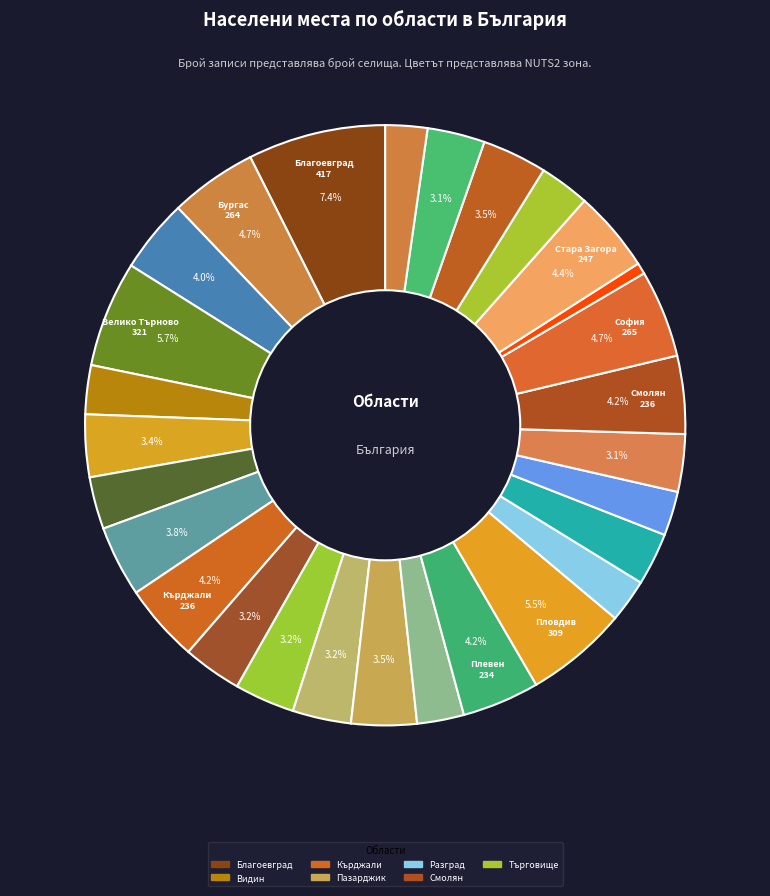

How many slices are in this pie chart?

28